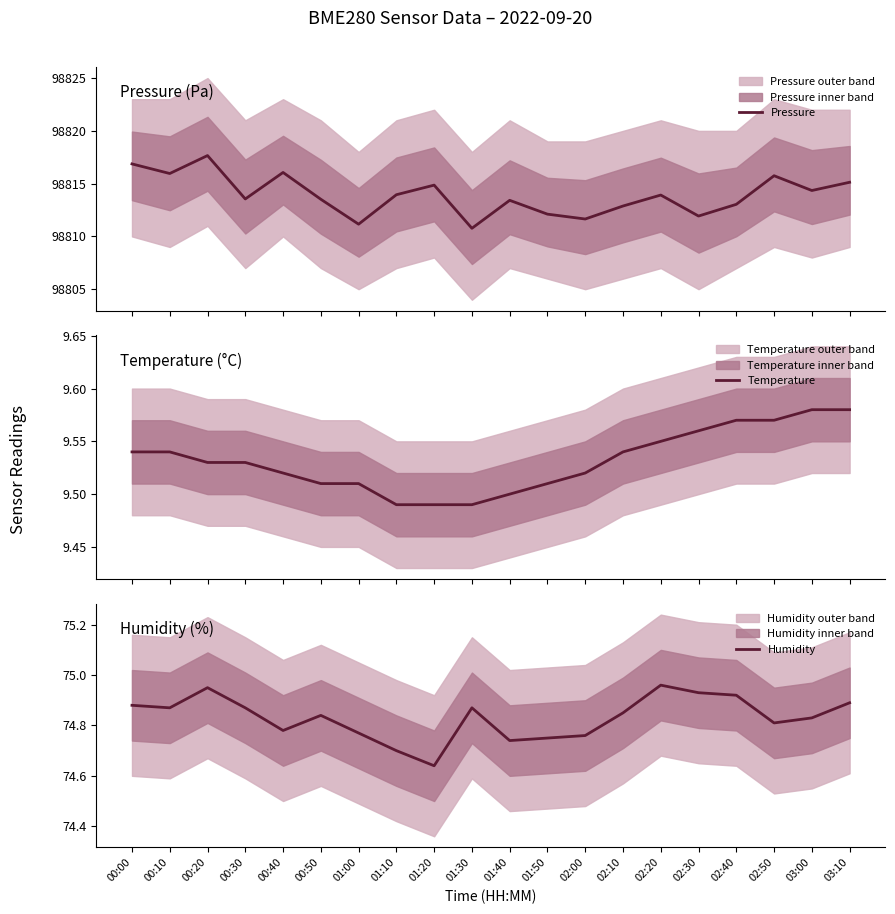

At how many categories does at least one series exceed 89598?

20